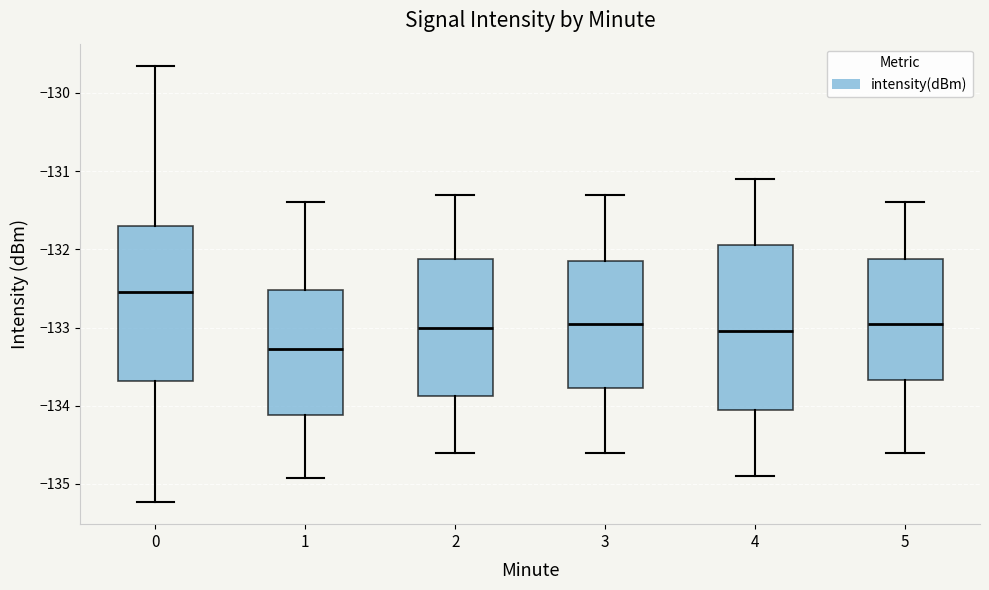

Reading left to right, transcribe this box plot: for each box, give where its median line is, the range the box spans, and where its two whiskers end, as read against the y-axis. The values are not printed on the chart, so give them approximately, as read against the axis.

0: median -132.5, box -133.7 to -131.7, whiskers -135.2 to -129.6
1: median -133.3, box -134.1 to -132.5, whiskers -134.9 to -131.4
2: median -133.0, box -133.9 to -132.1, whiskers -134.6 to -131.3
3: median -132.9, box -133.8 to -132.1, whiskers -134.6 to -131.3
4: median -133.0, box -134.0 to -131.9, whiskers -134.9 to -131.1
5: median -132.9, box -133.7 to -132.1, whiskers -134.6 to -131.4